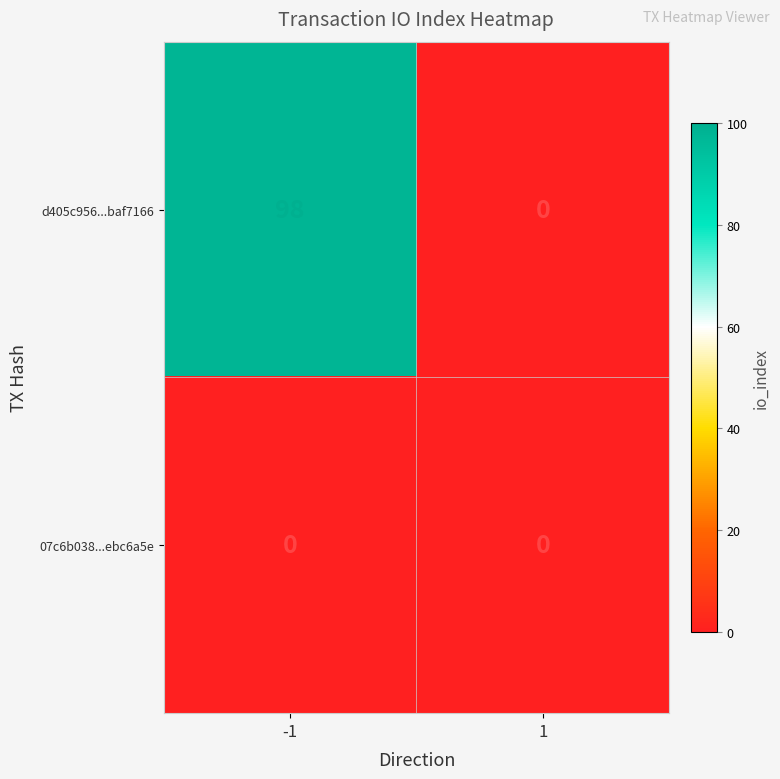

How many categories are shown in the chart?

2